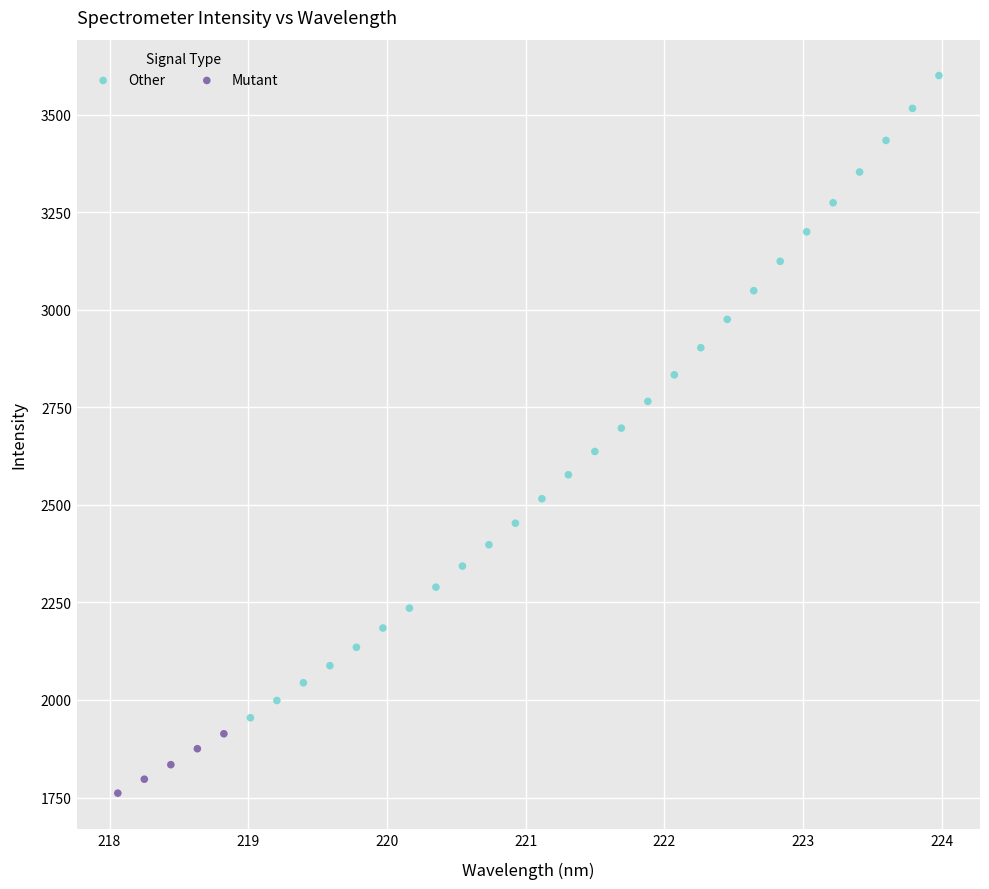

Which series has the largest Y range (max minus min)?

Other